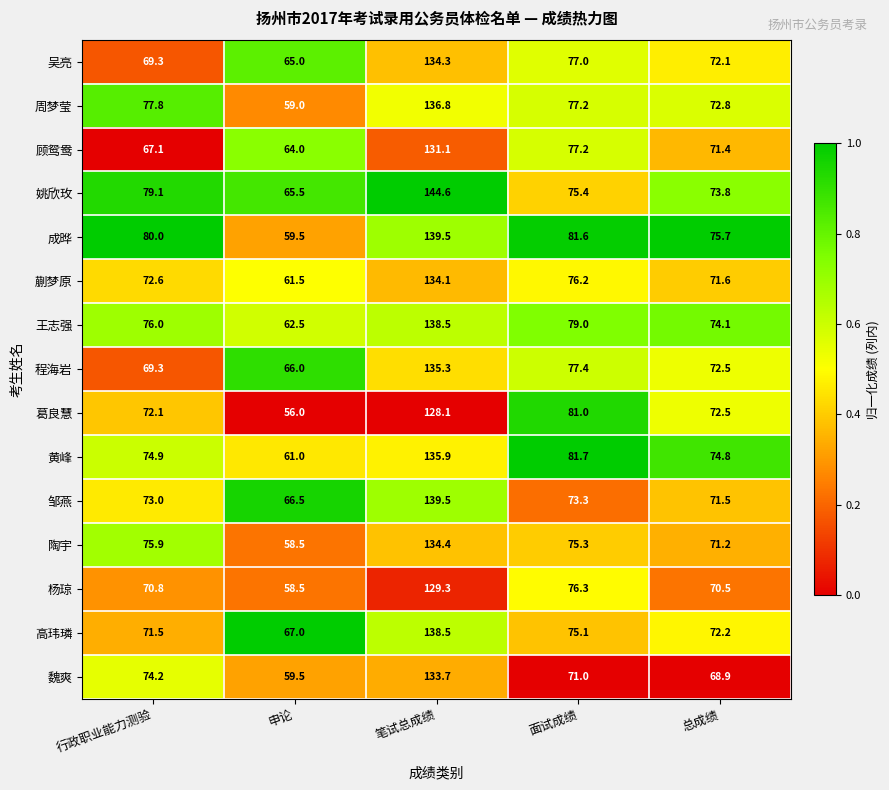

Rank the categories by 魏爽 value from highest to lowest.

笔试总成绩, 行政职业能力测验, 面试成绩, 总成绩, 申论